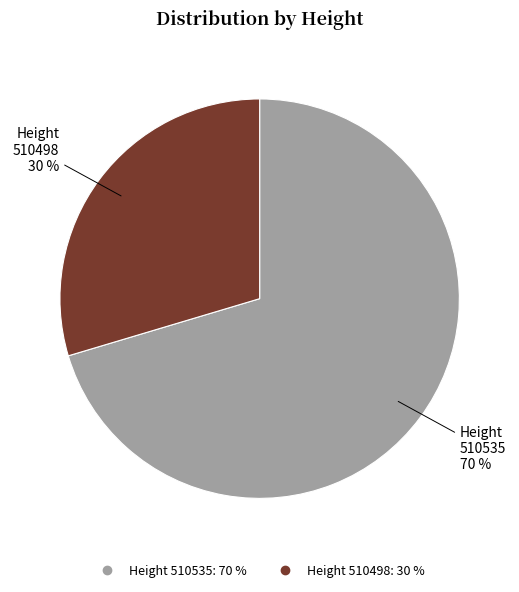

Does any single category account for the majority?

Yes